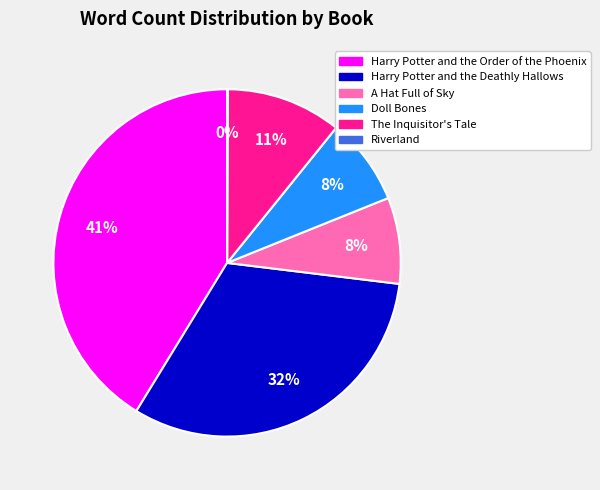

Between Harry Potter and the Deathly Hallows and The Inquisitor's Tale, which is larger?

Harry Potter and the Deathly Hallows